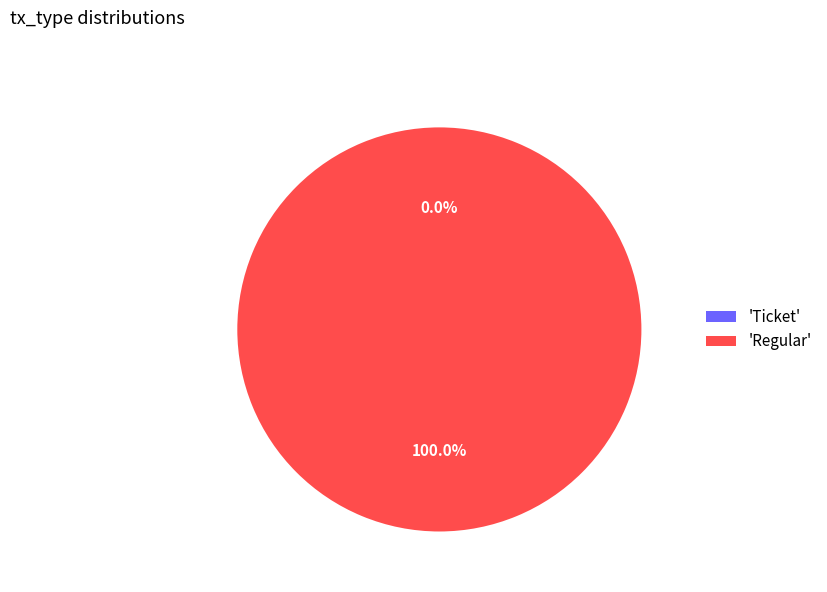

To the nearest percent, what is the difference between the largest and smallest slice percentages?

100%